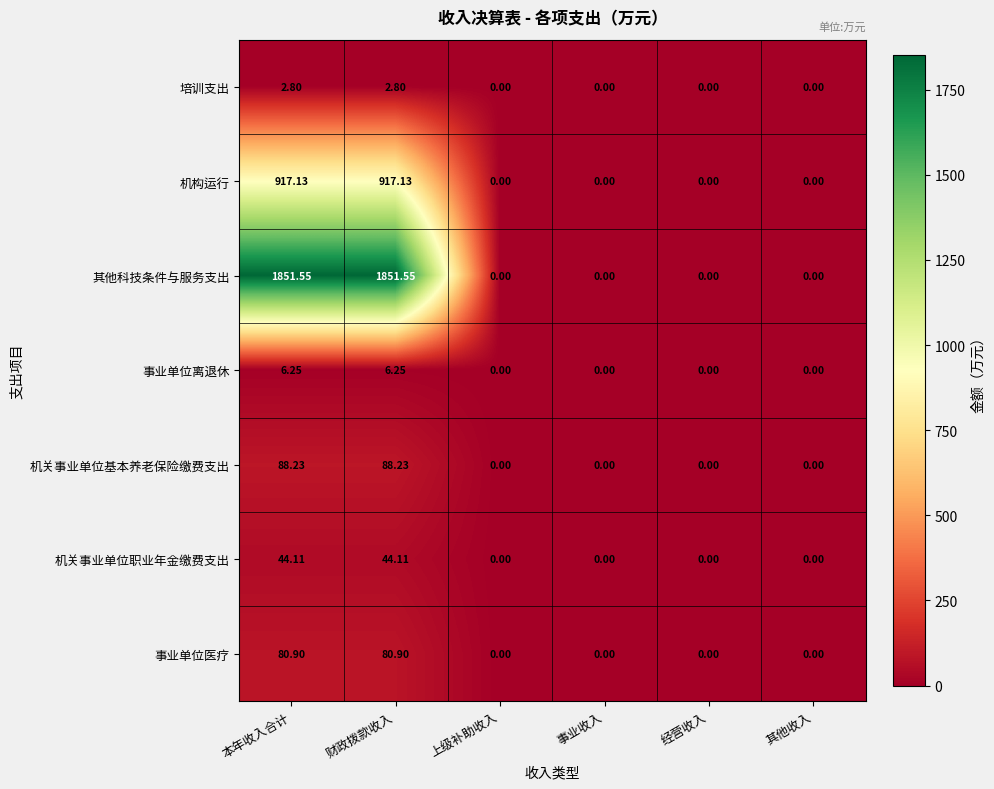

Is the value of 培训支出 at 本年收入合计 greater than the value of 机关事业单位职业年金缴费支出 at 上级补助收入?

Yes